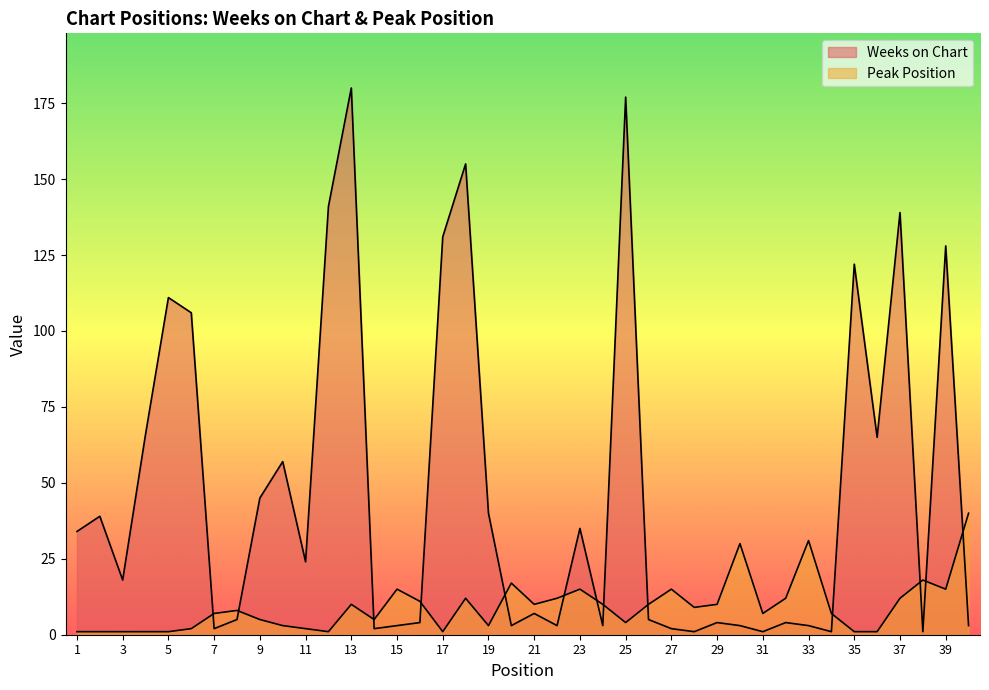

Is the value of Peak Position at 32 greater than the value of Weeks on Chart at 17?

No